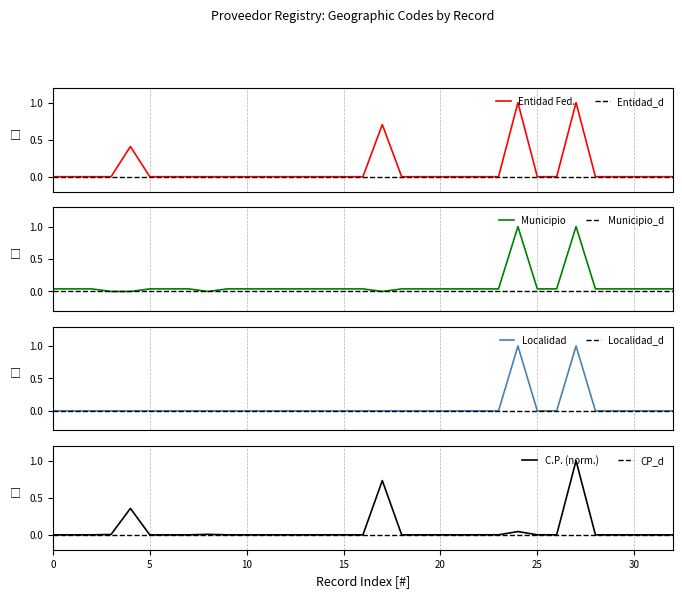

What is the average value of the Entidad Federativa (cod) series?

0.1